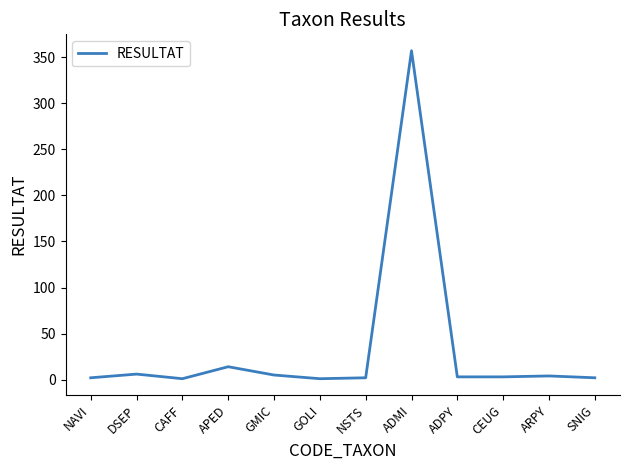

What is the greatest value displayed?

357